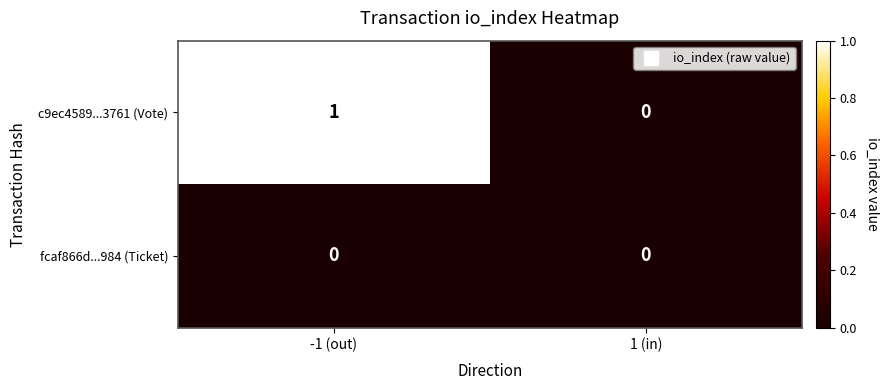

List the series in order of their peak value, highest first.

c9ec4589...3761 (Vote), fcaf866d...984 (Ticket)